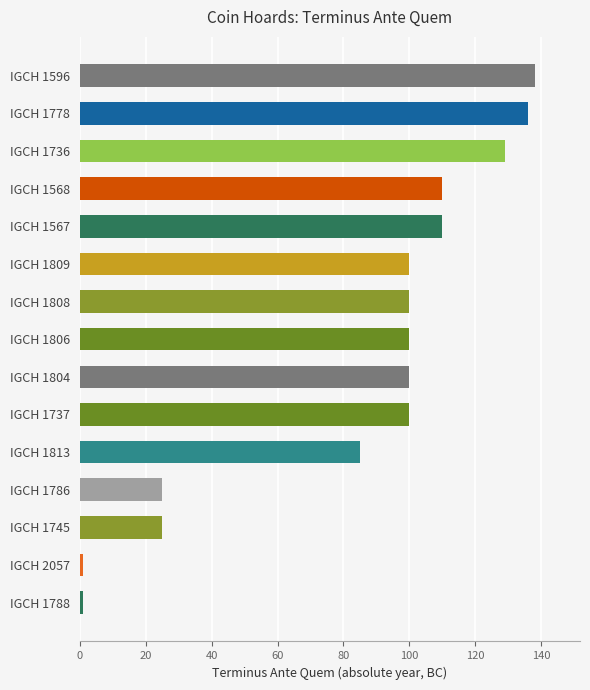

What is the difference between the maximum and minimum values?

137